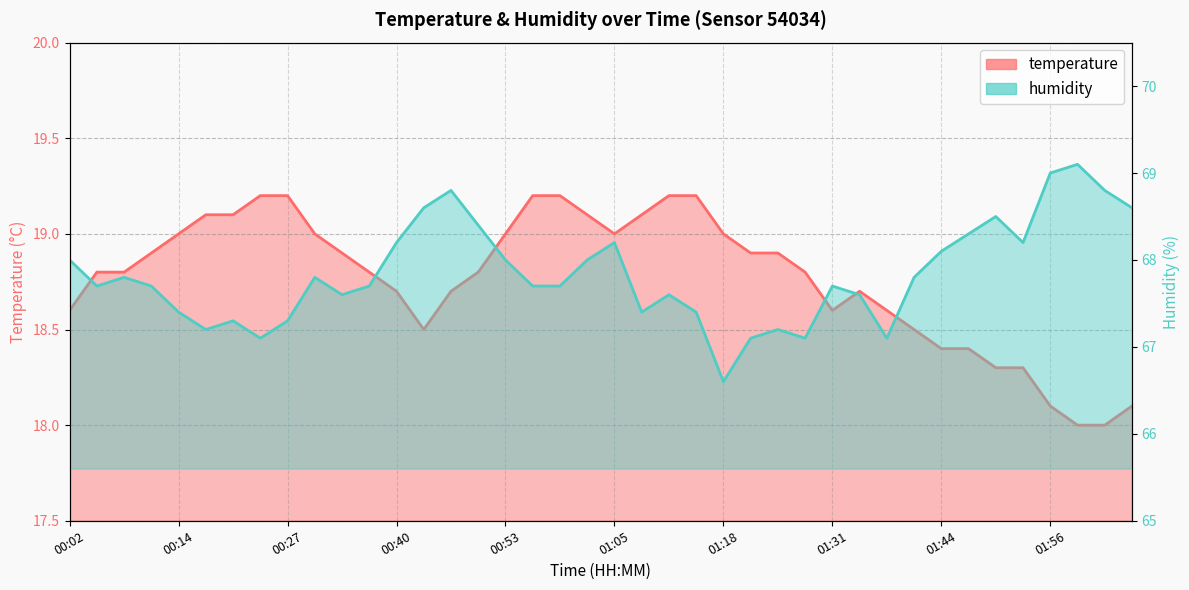

How many categories are shown in the chart?

40